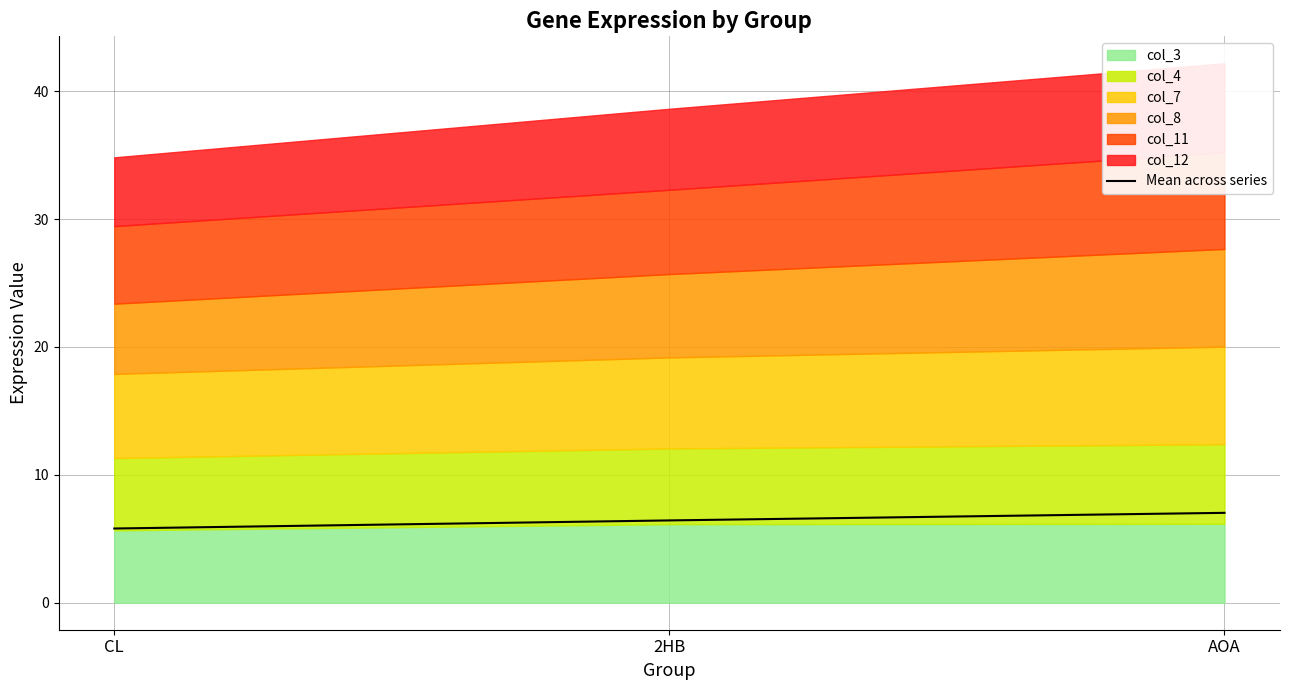

Where does the data first go above 6?

2HB